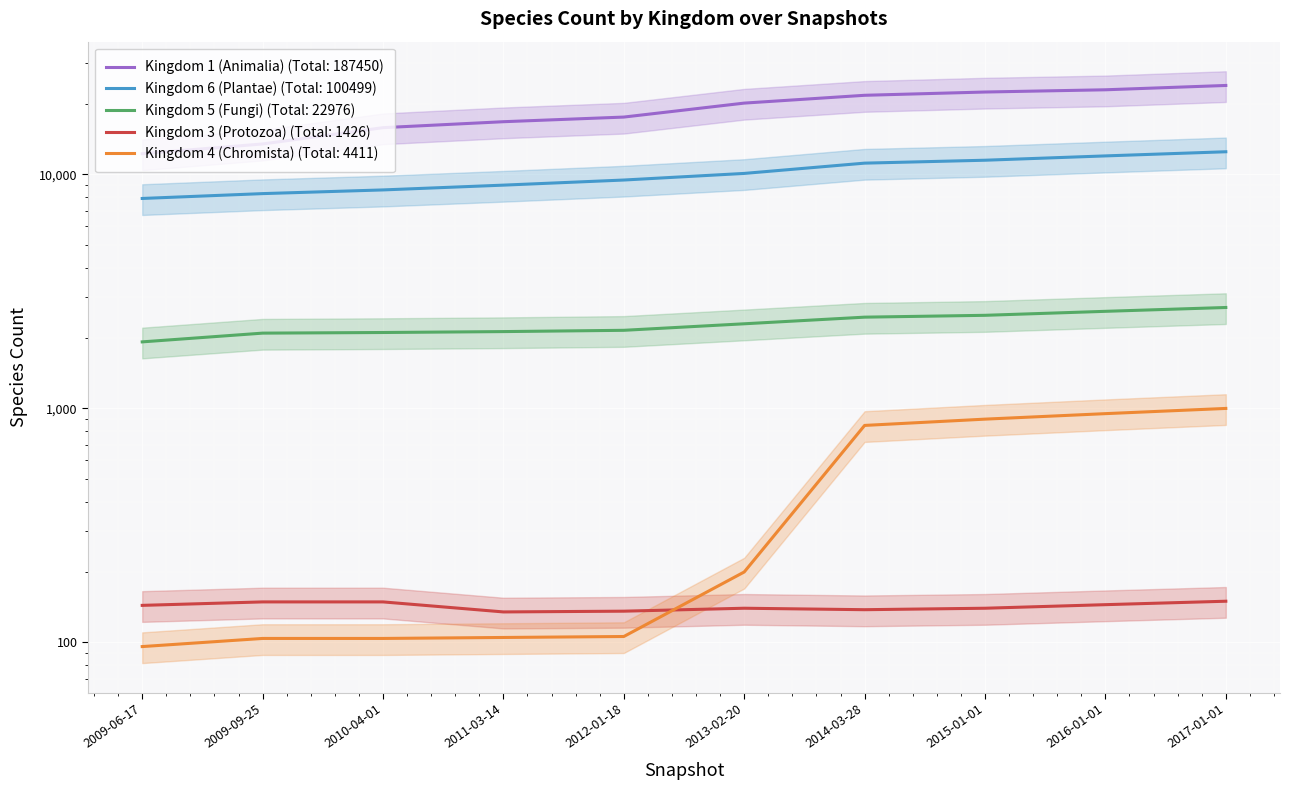

What is the label of the 8th point from the right?

2010-04-01